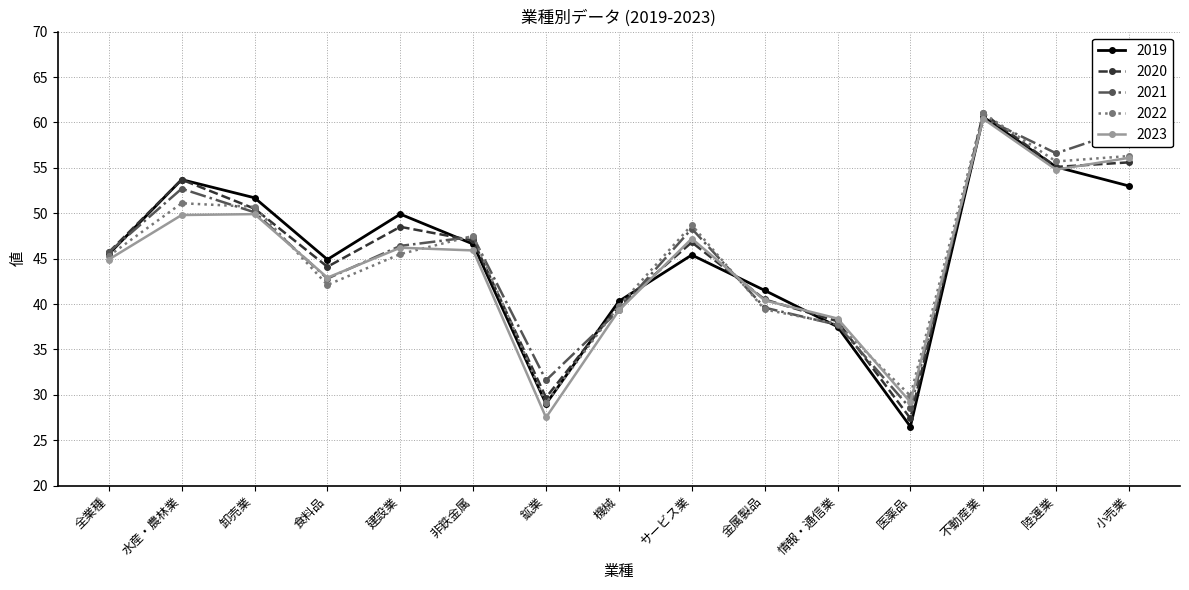

What is the spread (max minus min) of values at 食料品?

2.8